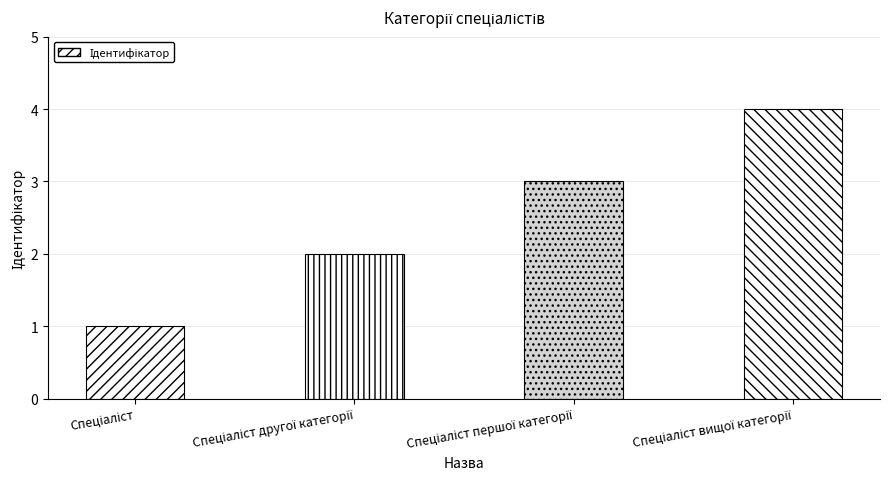

What is the sum of all values?

10